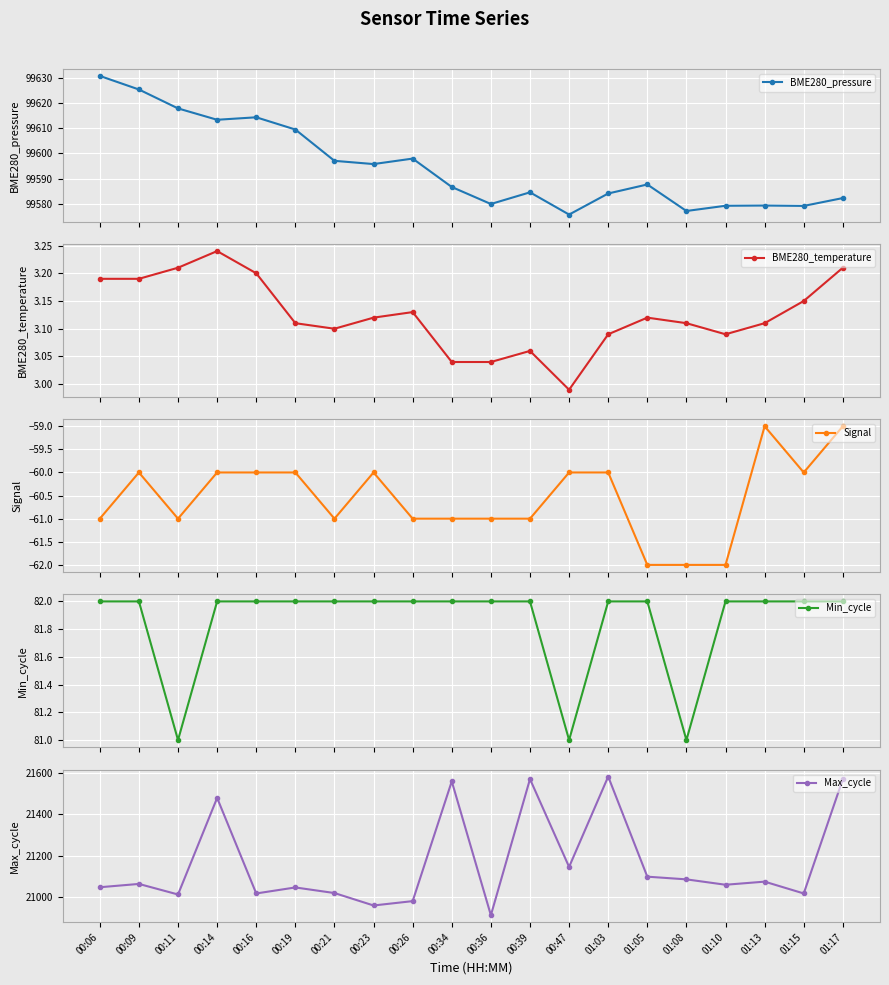

Between 00:23 and 00:11, which is larger?

00:11